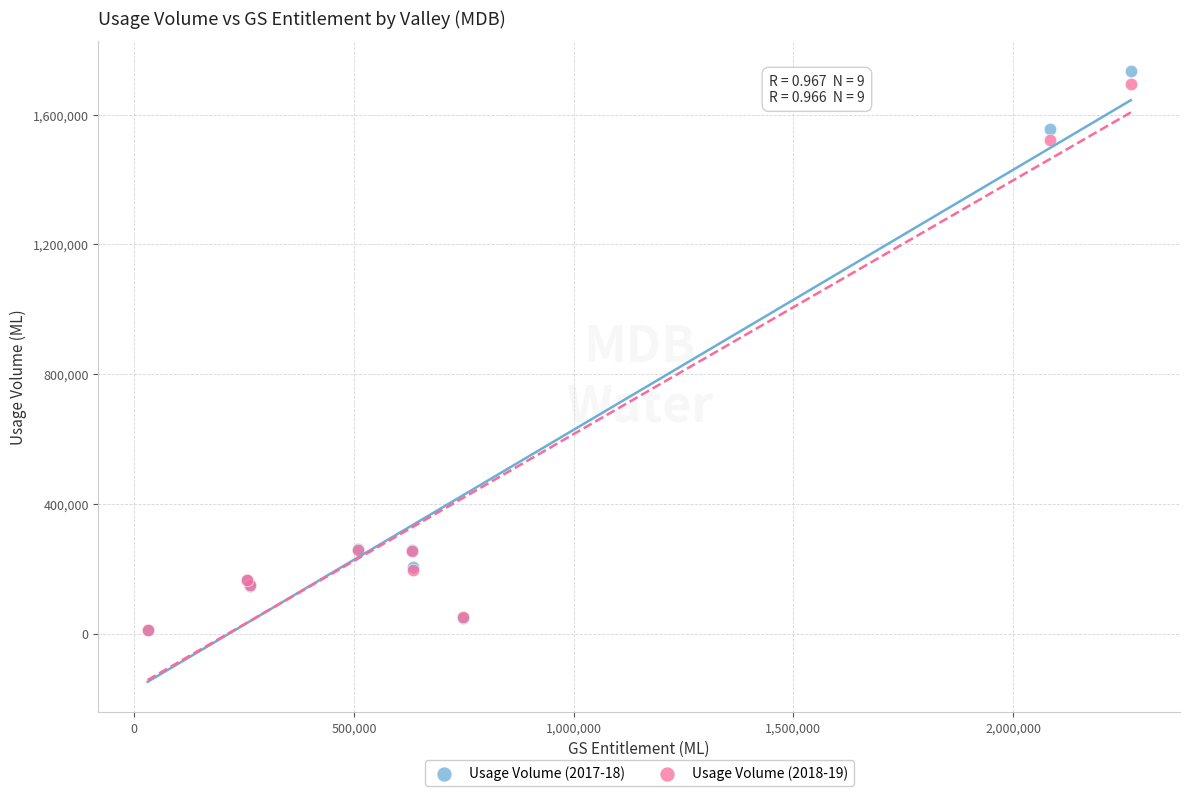

Which series contains the highest Y value?

Usage Volume (2017-18)